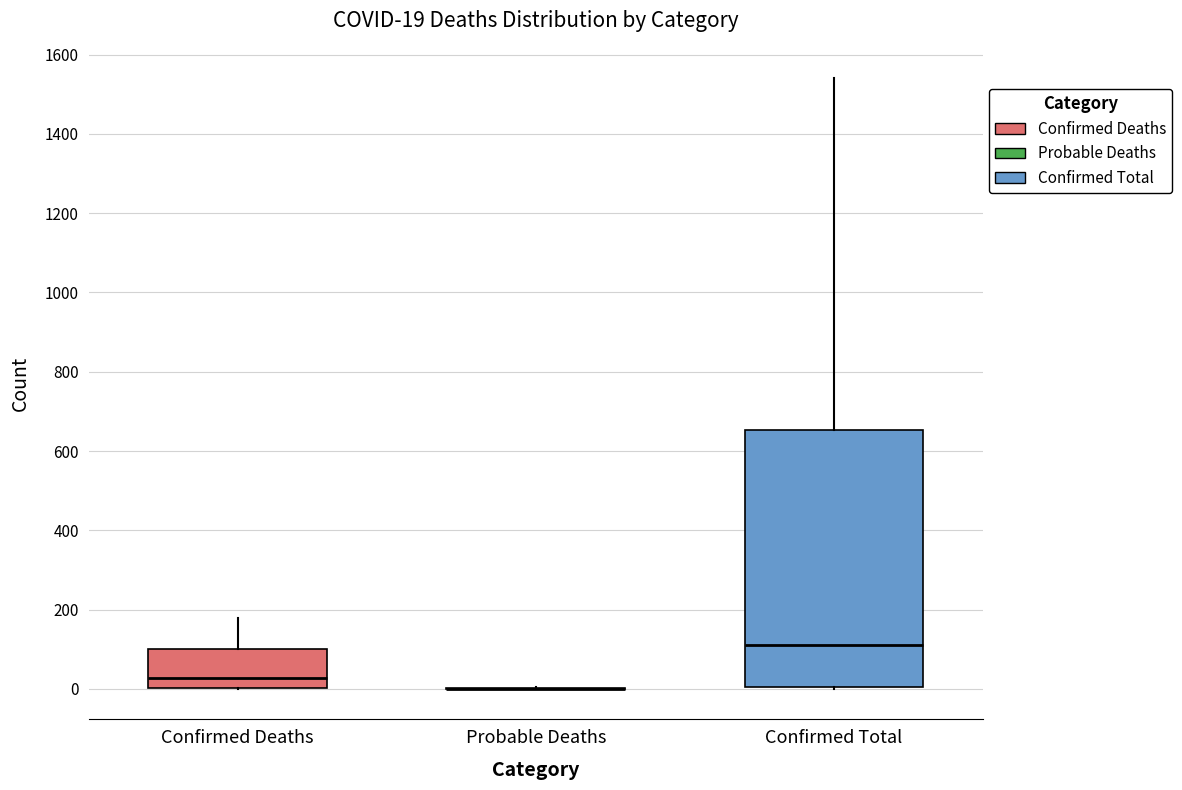

Comparing the boxes themselves (not the whiskers), which one is the tallest?

Confirmed Total